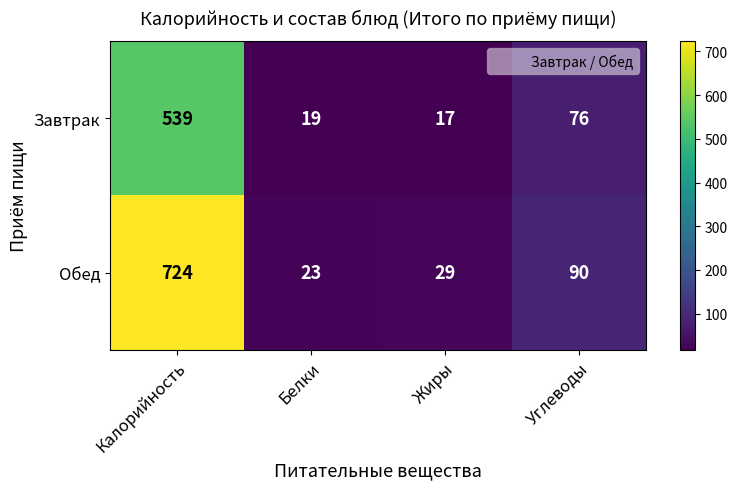

What is the sum of the Завтрак values at Жиры and Белки?

36